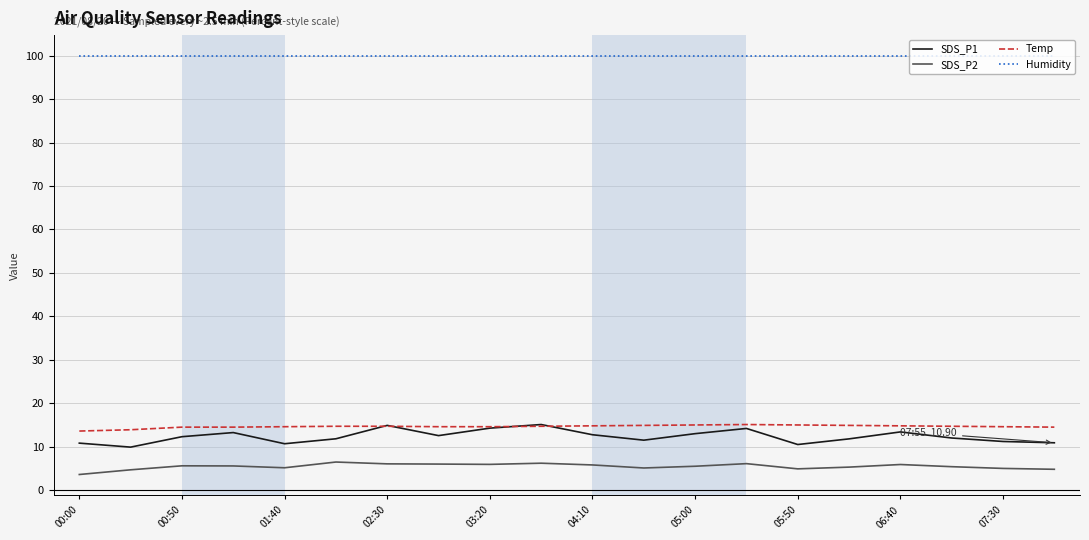

What is the maximum value for SDS_P2?

6.5